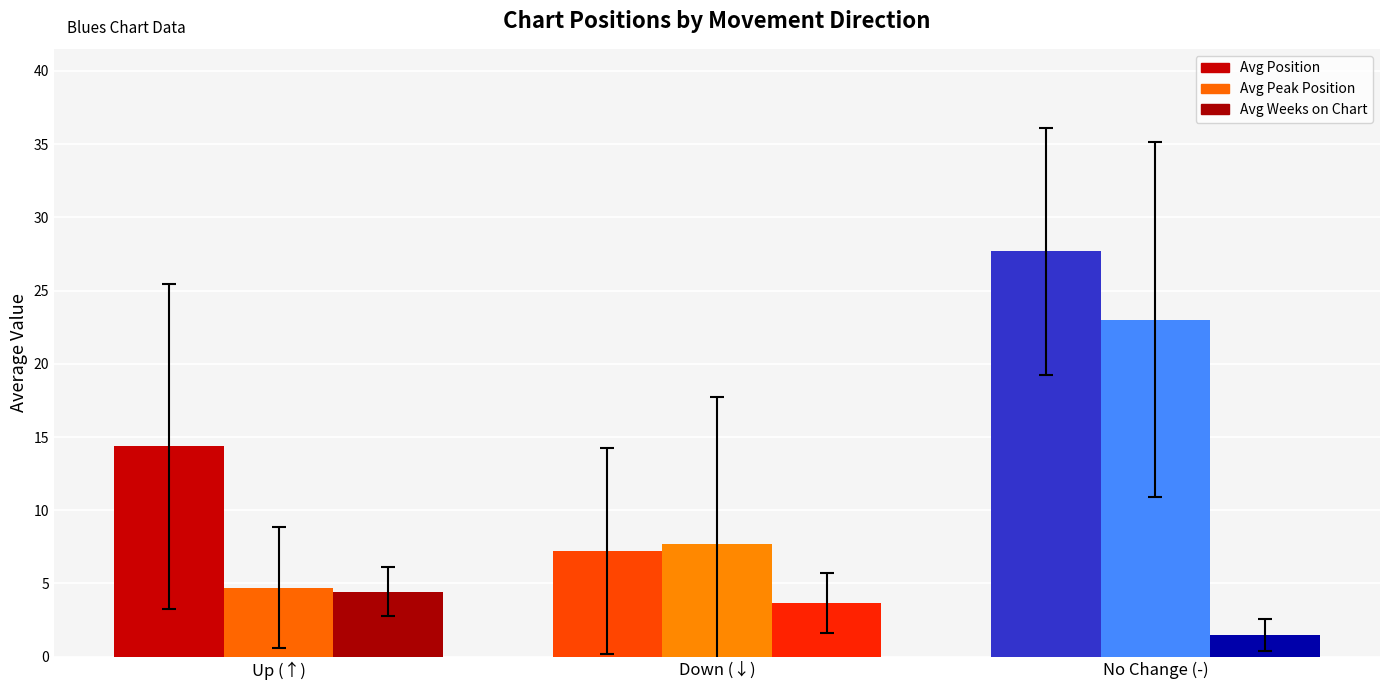

How many values in the Avg Position series exceed 14?

2